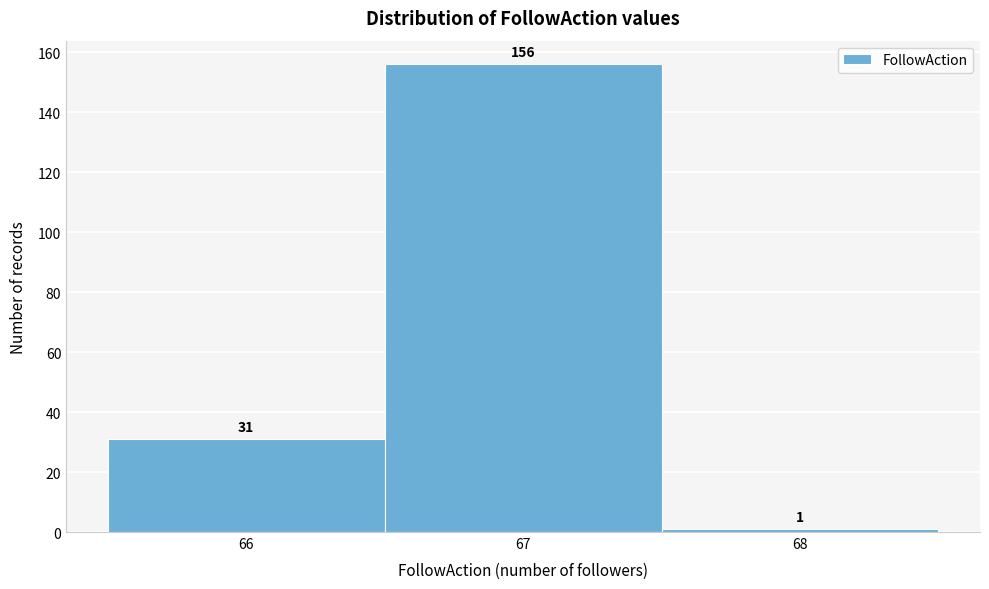

Which range on the x-axis has the tallest bar?

66.5 to 67.5